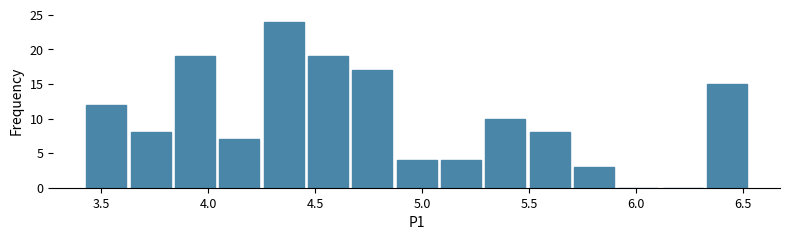

Reading left to right, transcribe this chart: for each bar, give the range it covers on the x-axis and its height. Neither the bar edges nor the heights are printed on the chart, so give them approximately, as read against the axes.

3.40 to 3.65: 12
3.65 to 3.85: 8
3.85 to 4.05: 19
4.05 to 4.25: 7
4.25 to 4.45: 24
4.45 to 4.65: 19
4.65 to 4.85: 17
4.85 to 5.10: 4
5.10 to 5.30: 4
5.30 to 5.50: 10
5.50 to 5.70: 8
5.70 to 5.90: 3
5.90 to 6.10: 0
6.10 to 6.30: 0
6.30 to 6.55: 15